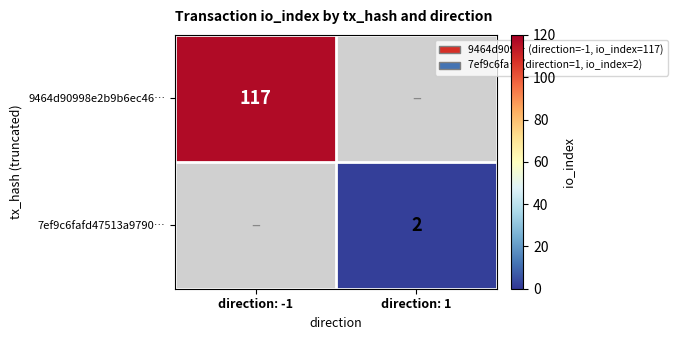

Is it true that 7ef9c6fafd47513a9790… equals 3 at direction: 1?

False